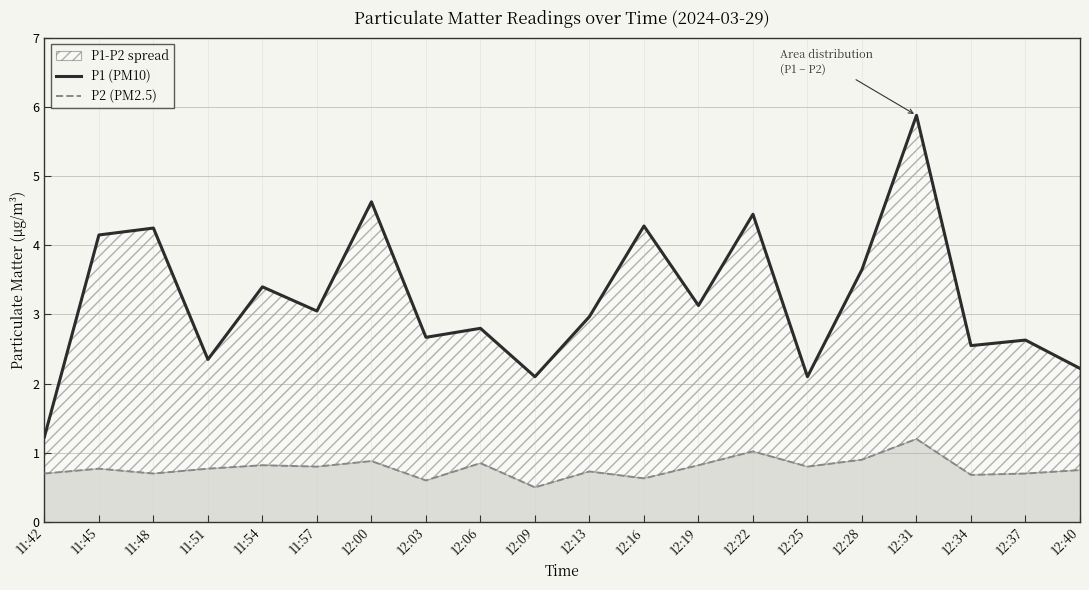

How many lines are shown in the chart?

2